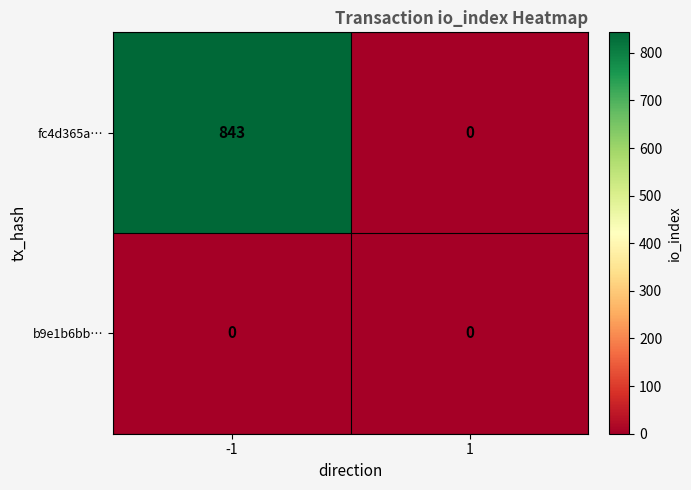

Between -1 and 1, which series saw the biggest shift?

fc4d365a…